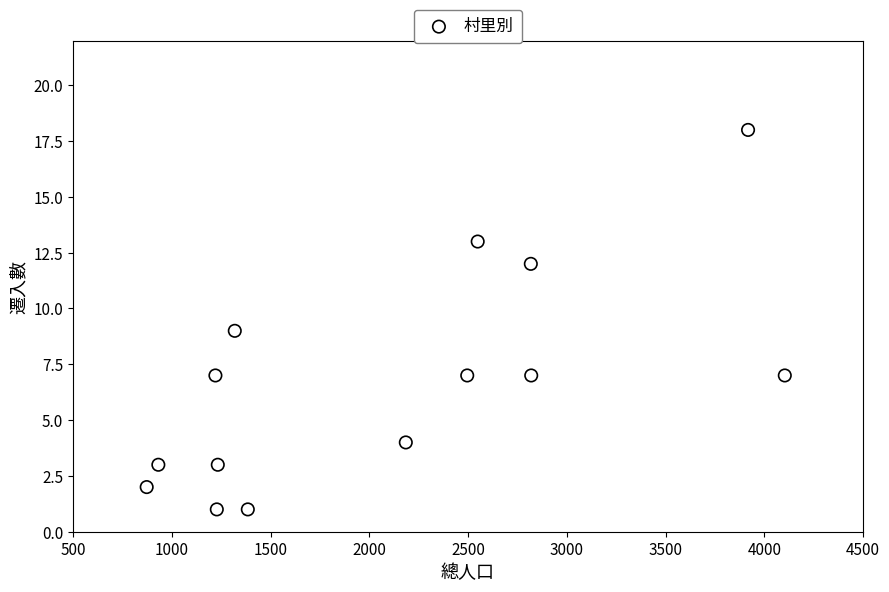

What is the range of X values (max minus min)?

3231